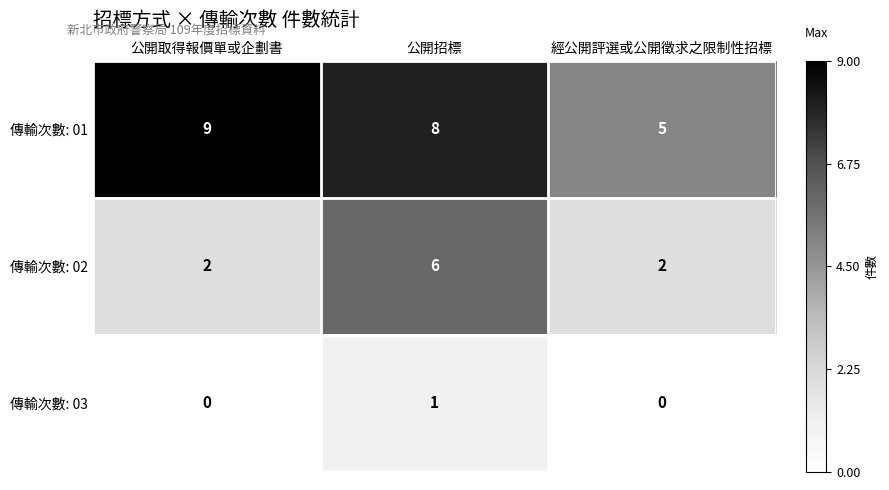

What is the difference between the 傳輸次數: 02 values at 公開招標 and 經公開評選或公開徵求之限制性招標?

4